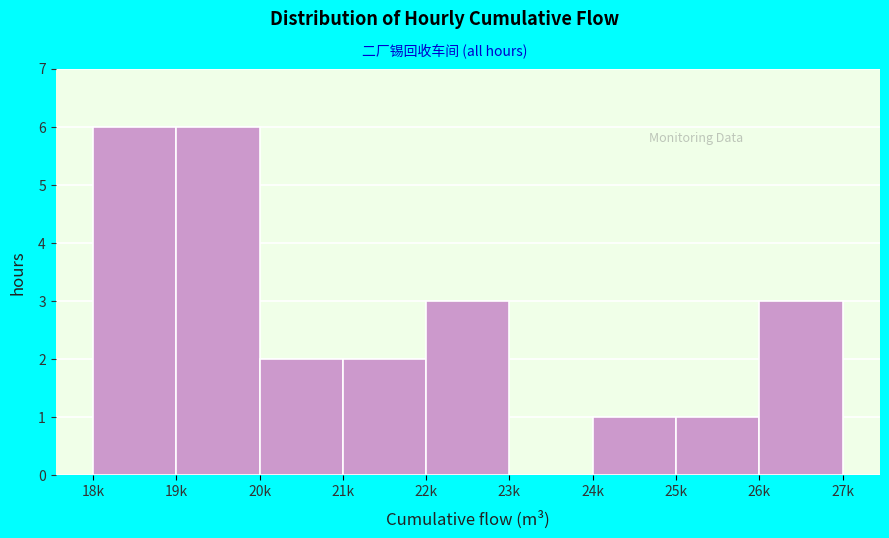

Reading right to left, what are all the values shown in this chart?

26k=3	25k=1	24k=1	23k=0	22k=3	21k=2	20k=2	19k=6	18k=6